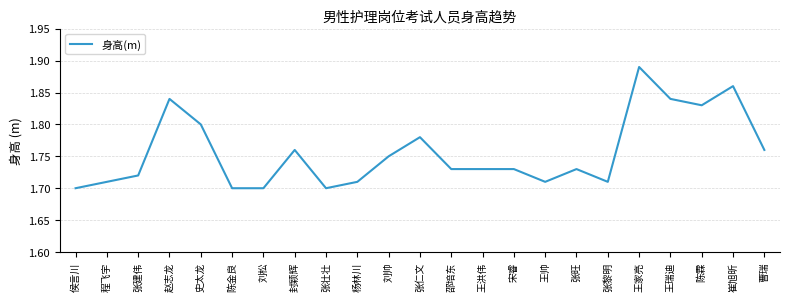

Which label corresponds to the largest value in the chart?

王家亮